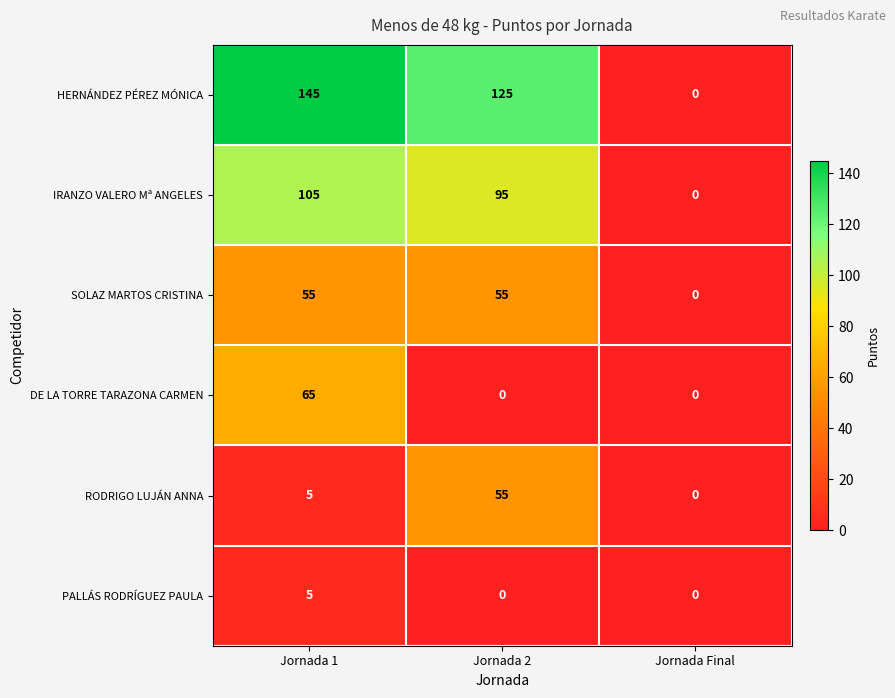

How many data points does each series have?

3